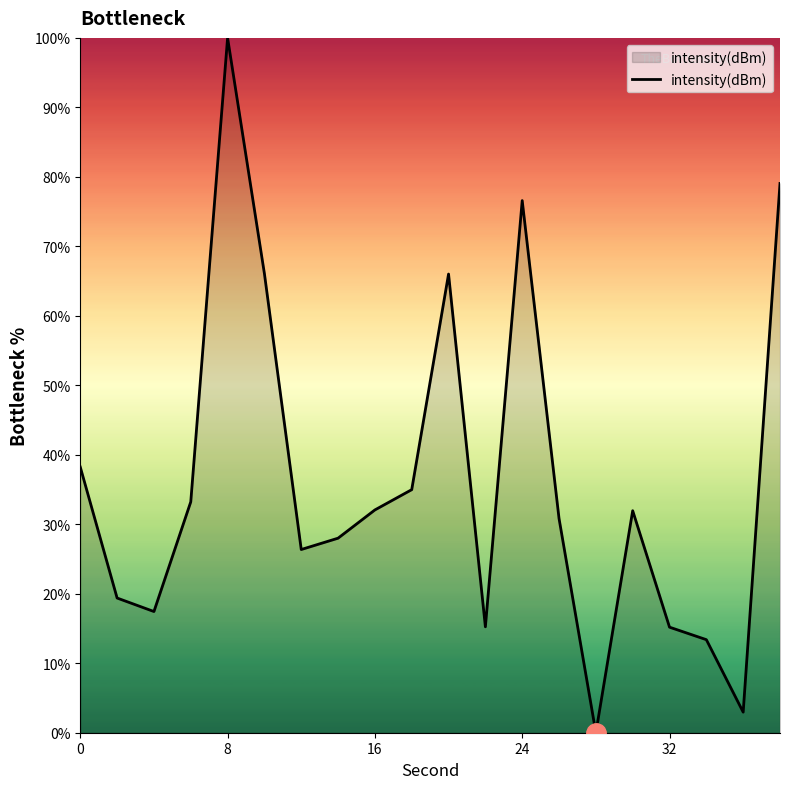

True or false: the data has more than 2 interior local peaks.

True